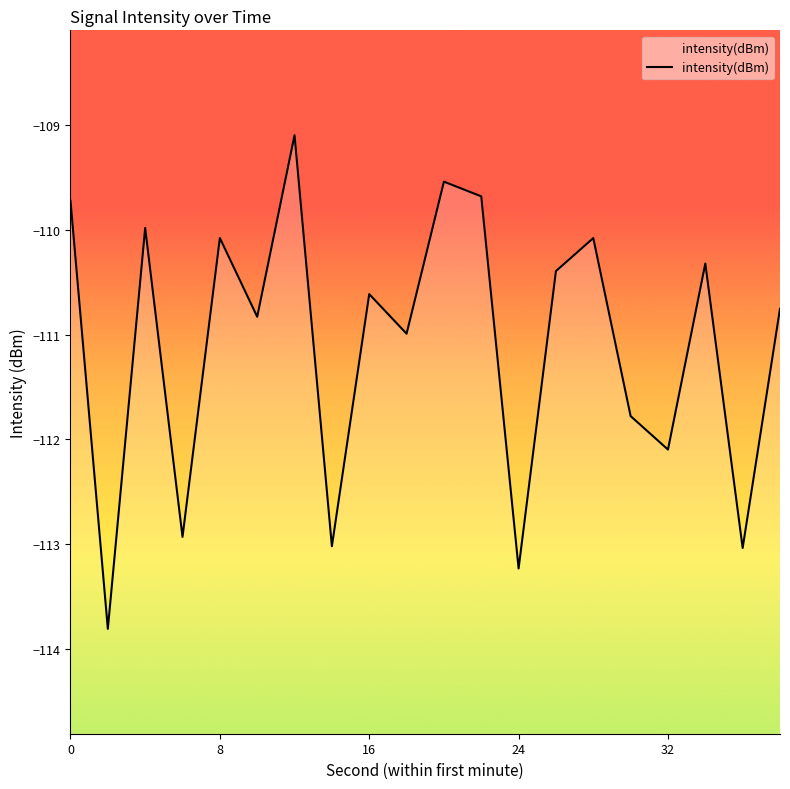

How many data points are less than -110?

15